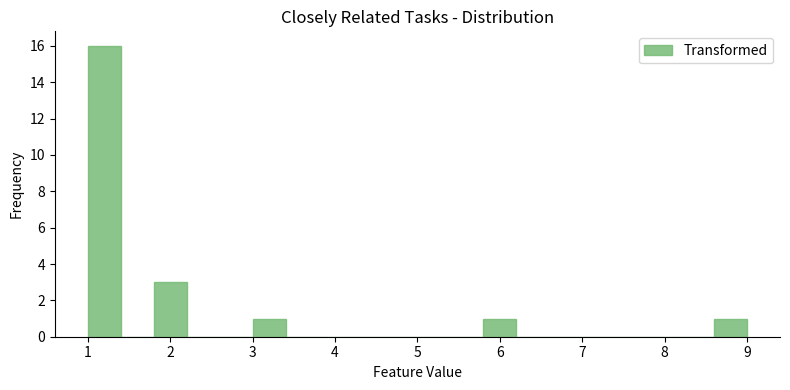

Reading left to right, transcribe this chart: for each bar, give the range it covers on the x-axis and its height. The values are not printed on the chart, so give them approximately, as read against the axis.

1.0 to 1.4: 16
1.4 to 1.8: 0
1.8 to 2.2: 3
2.2 to 2.6: 0
2.6 to 3.0: 0
3.0 to 3.4: 1
3.4 to 3.8: 0
3.8 to 4.2: 0
4.2 to 4.6: 0
4.6 to 5.0: 0
5.0 to 5.4: 0
5.4 to 5.8: 0
5.8 to 6.2: 1
6.2 to 6.6: 0
6.6 to 7.0: 0
7.0 to 7.4: 0
7.4 to 7.8: 0
7.8 to 8.2: 0
8.2 to 8.6: 0
8.6 to 9.0: 1